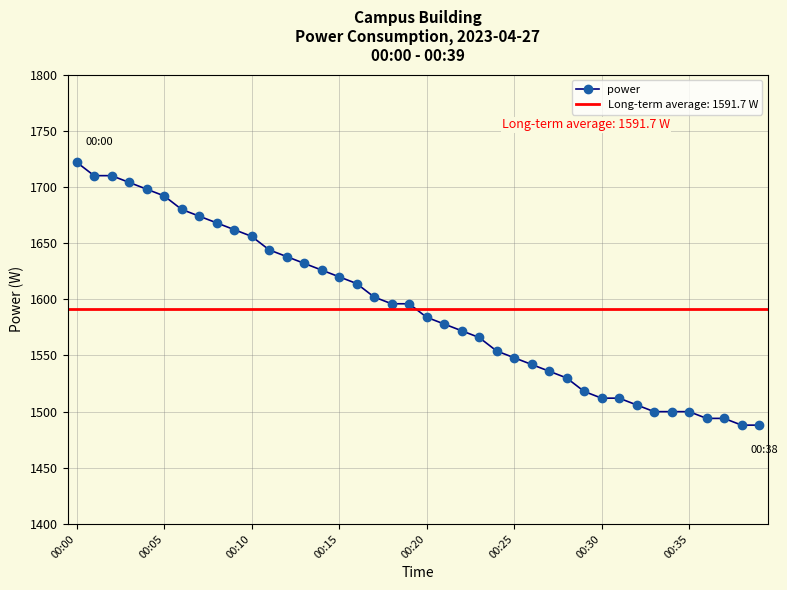

What is the approximate value at 37?

1494